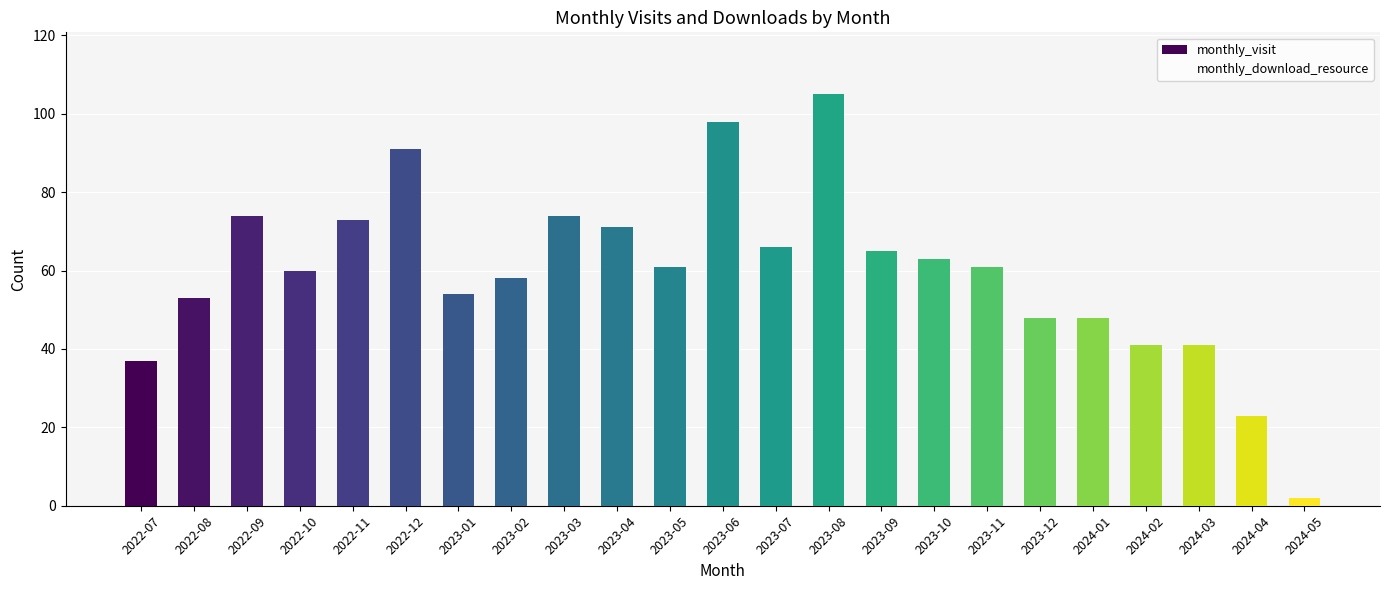

What is the value of the 10th bar from the left?

71